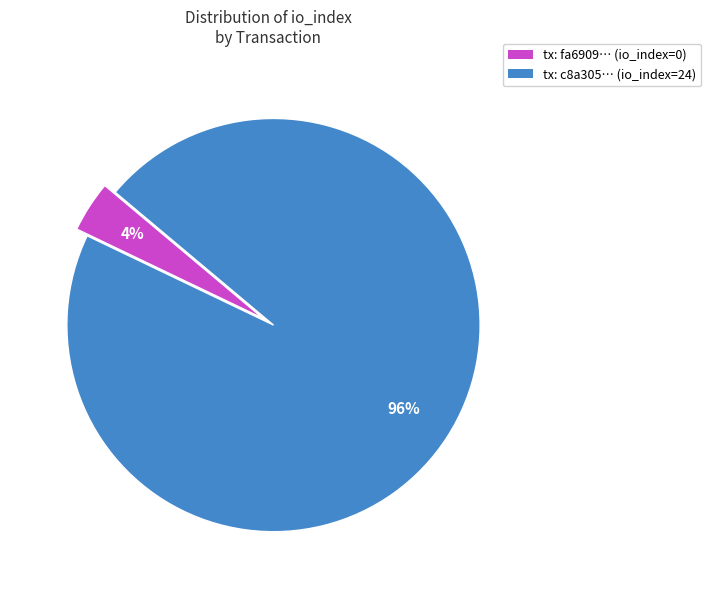

What is the majority slice?

tx: c8a305… (io_index=24)